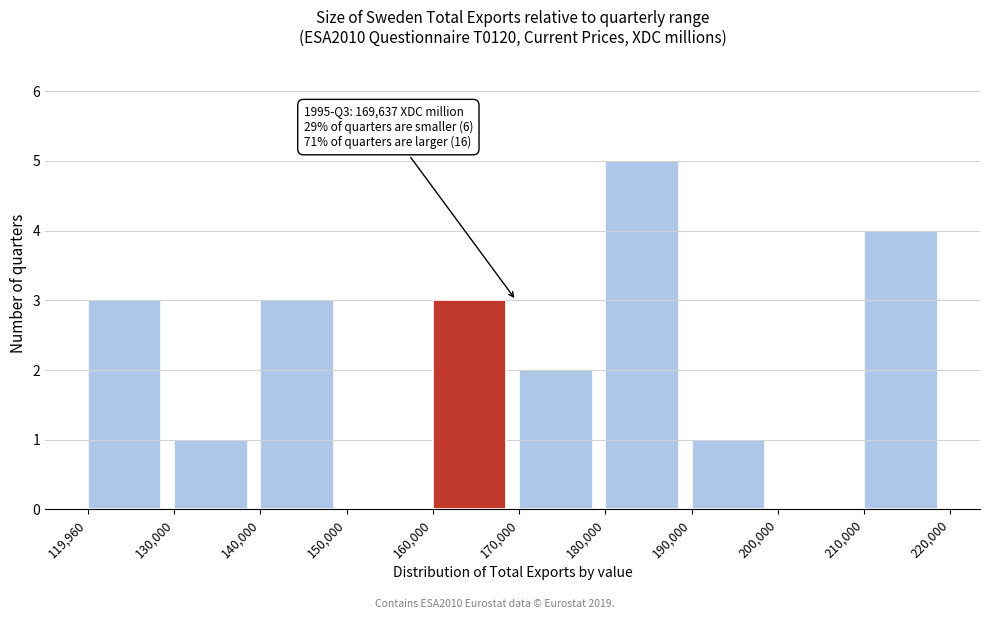

Which range on the x-axis has the tallest bar?

180,000 to 190,000